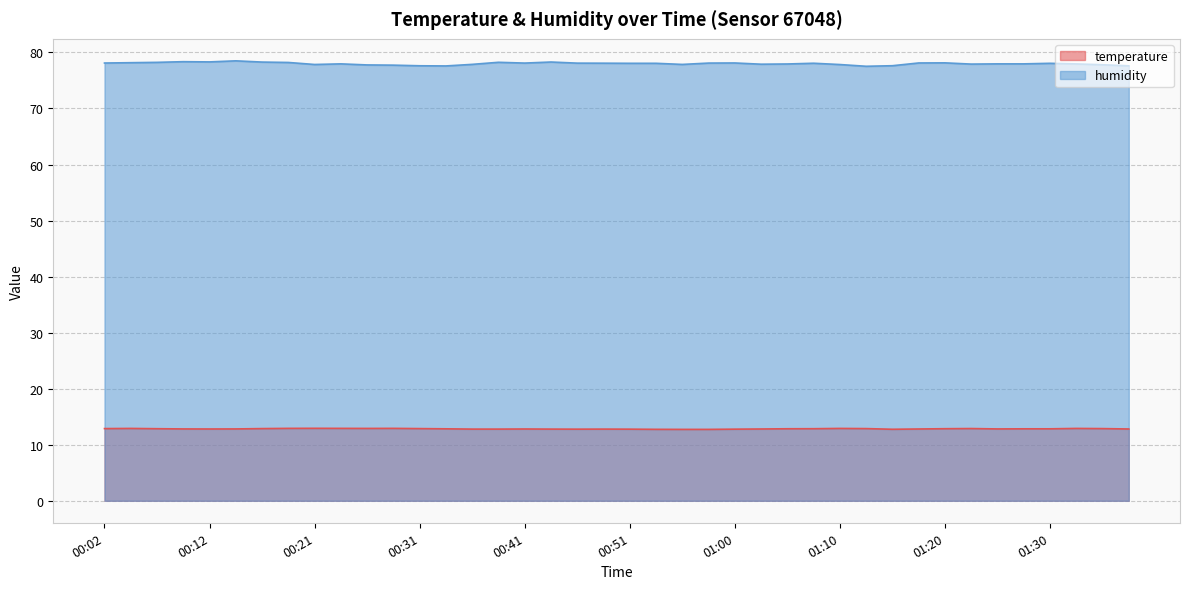

Where is the first local minimum for humidity?

00:12